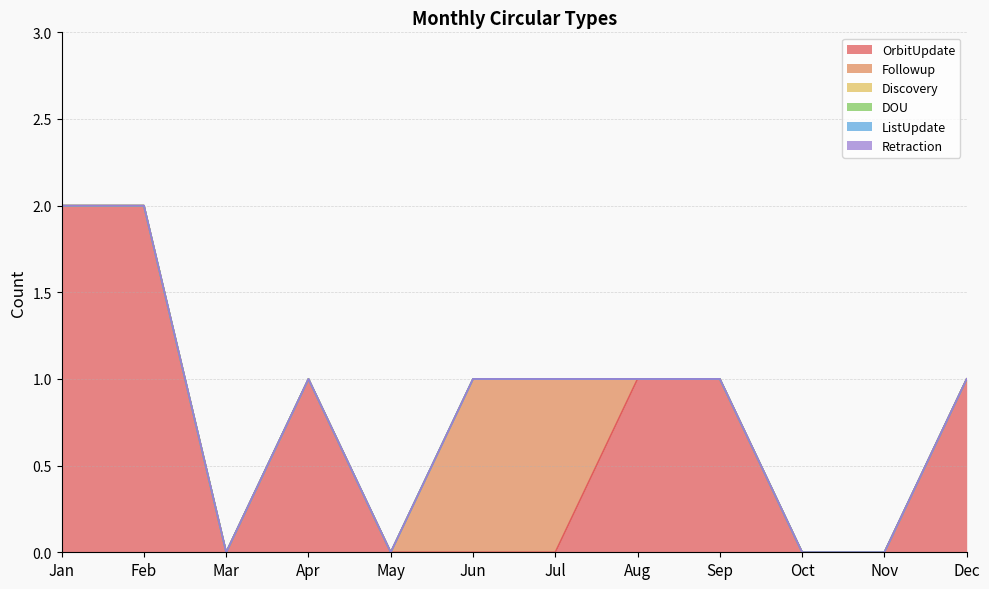

True or false: ListUpdate has more than 1 points higher than both neighbors.

False